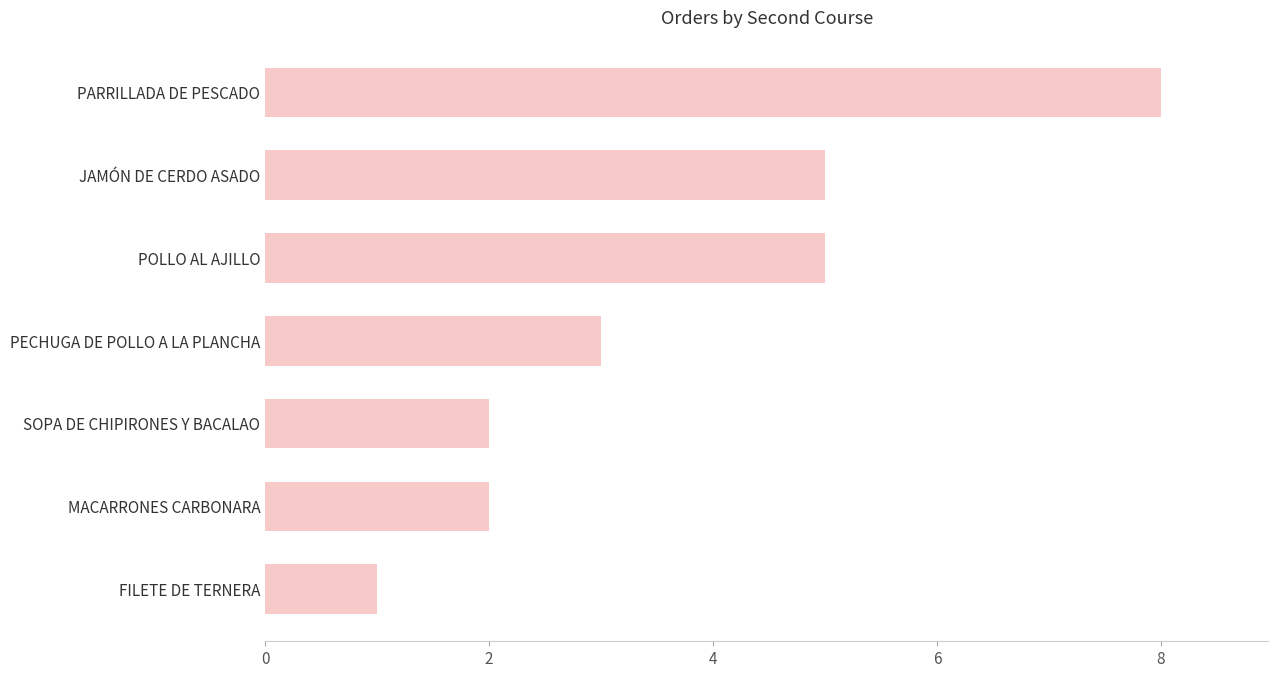

How many bars are there in total?

7